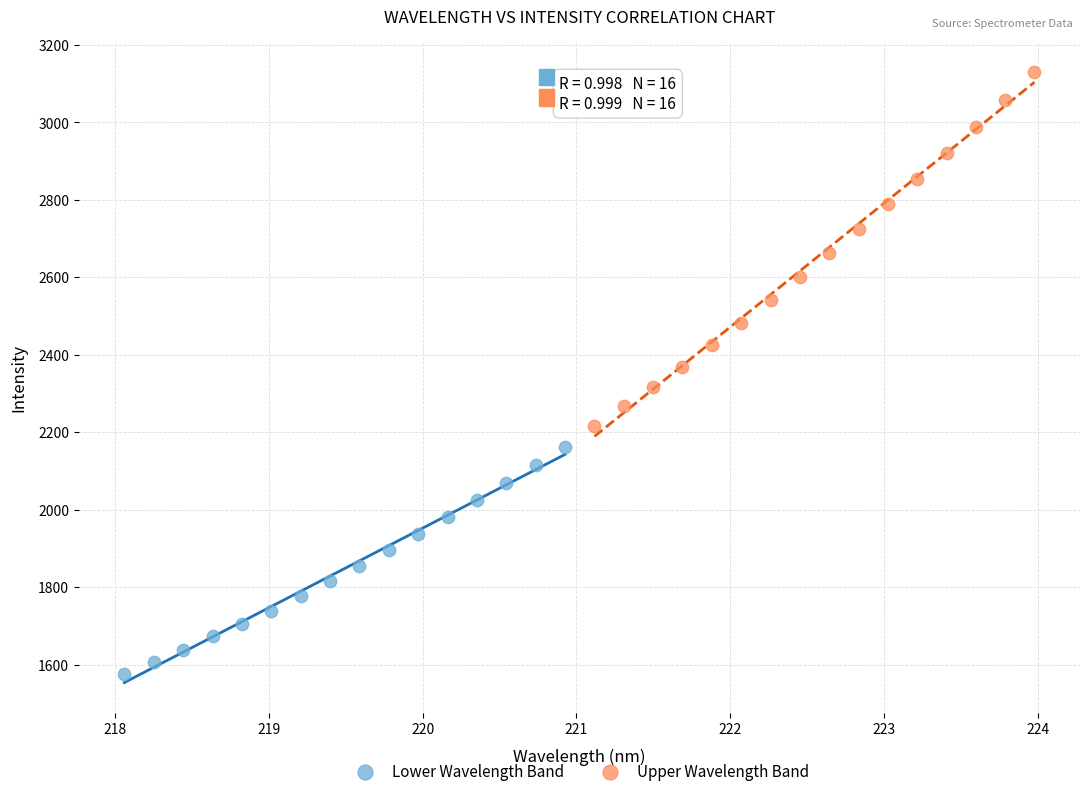

Which series contains the lowest Y value?

Lower Wavelength Band